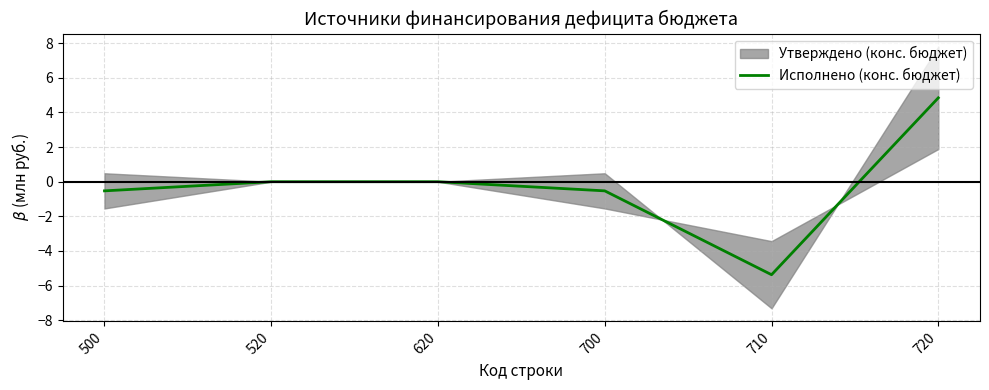

What is the maximum value shown in the chart?

4.8